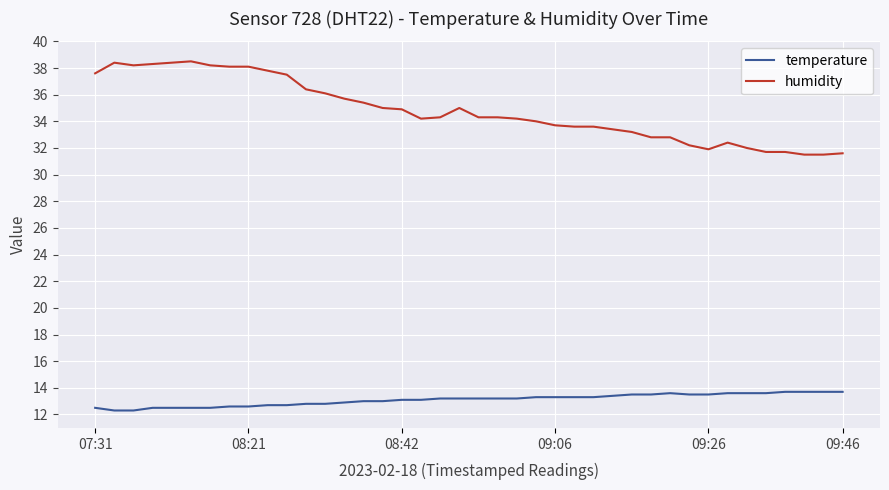

Which series has the largest total across all categories?

humidity